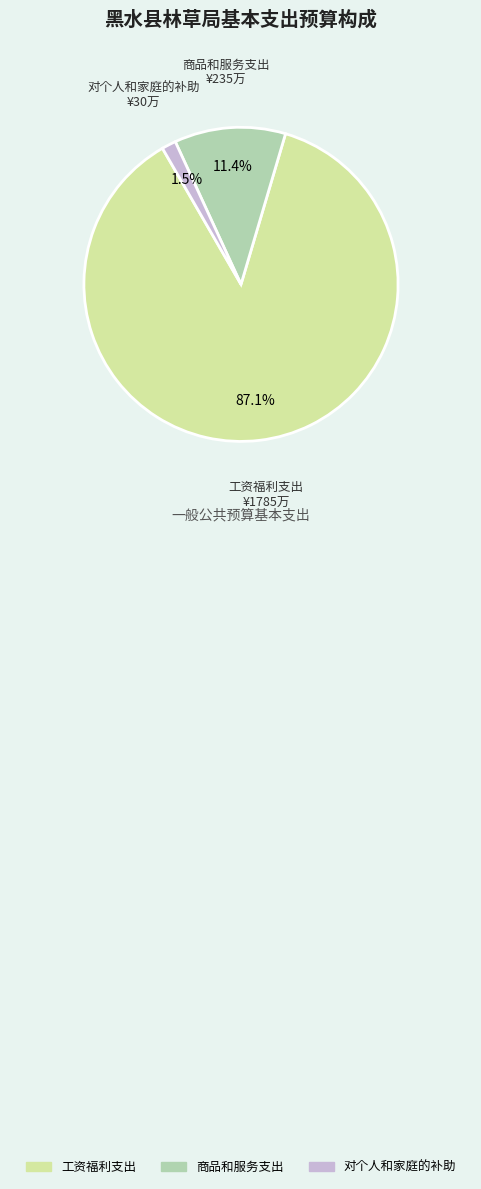

Is it true that 商品和服务支出 is 21% of the pie?

False